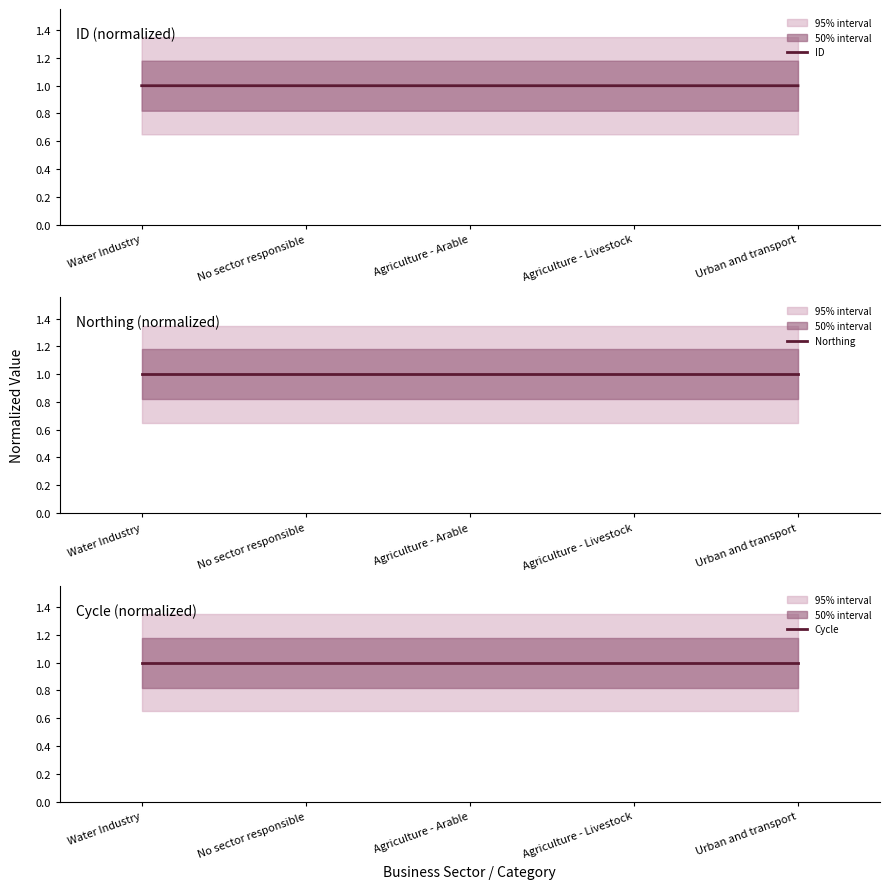

What position from the right is No sector responsible?

4